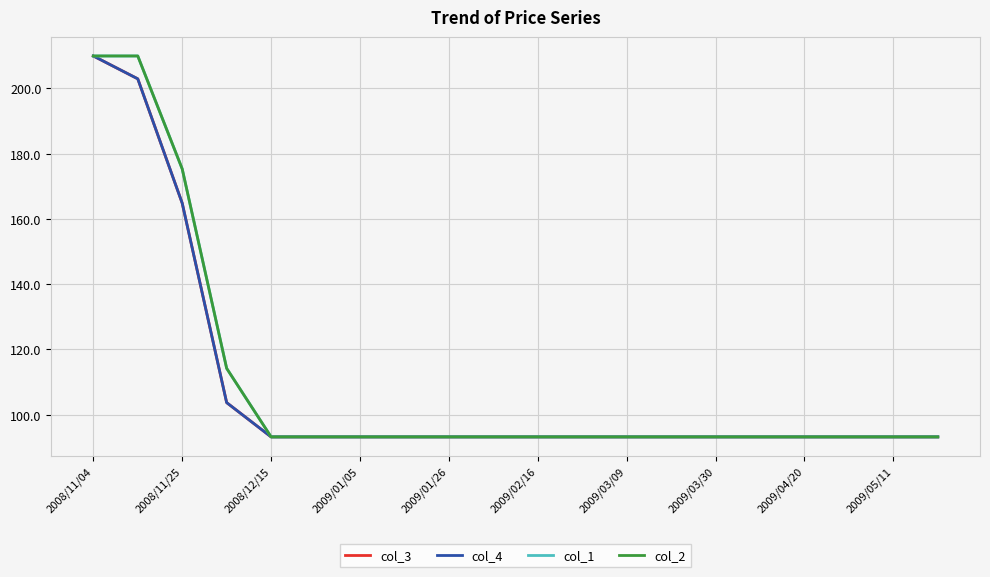

True or false: col_2 and col_3 intersect in this chart.

False